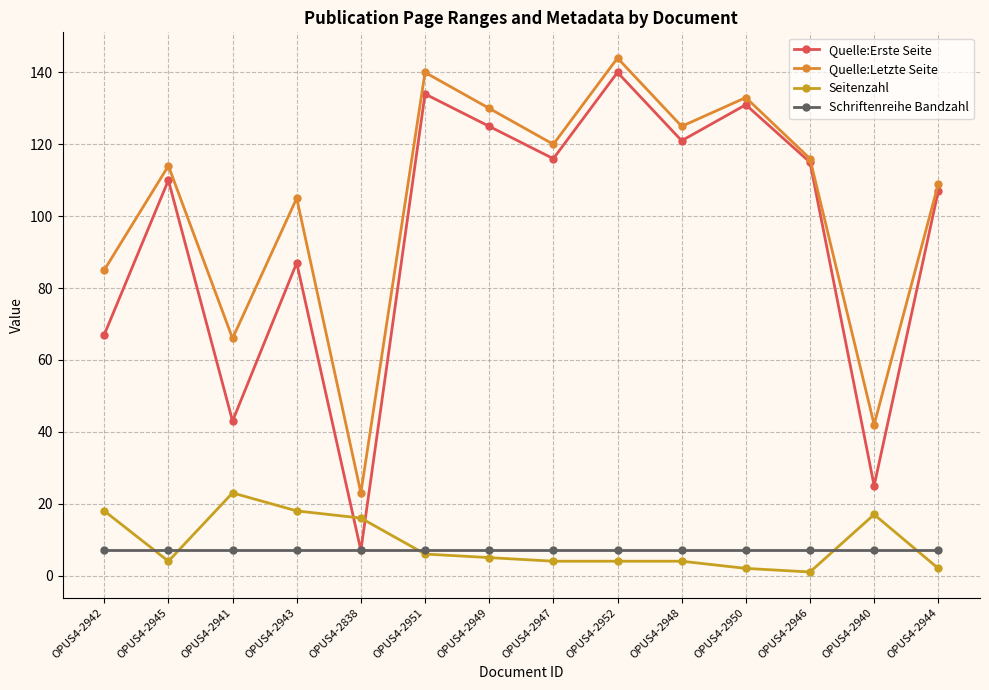

How many times do Seitenzahl and Quelle:Erste Seite cross each other?

2